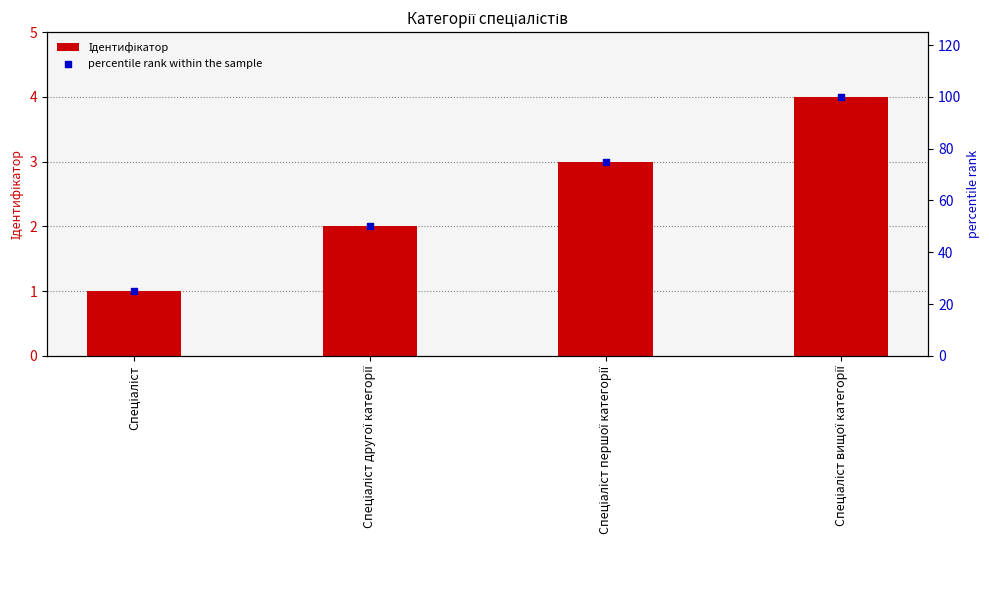

At which category is the sum across all series the highest?

Спеціаліст вищої категорії